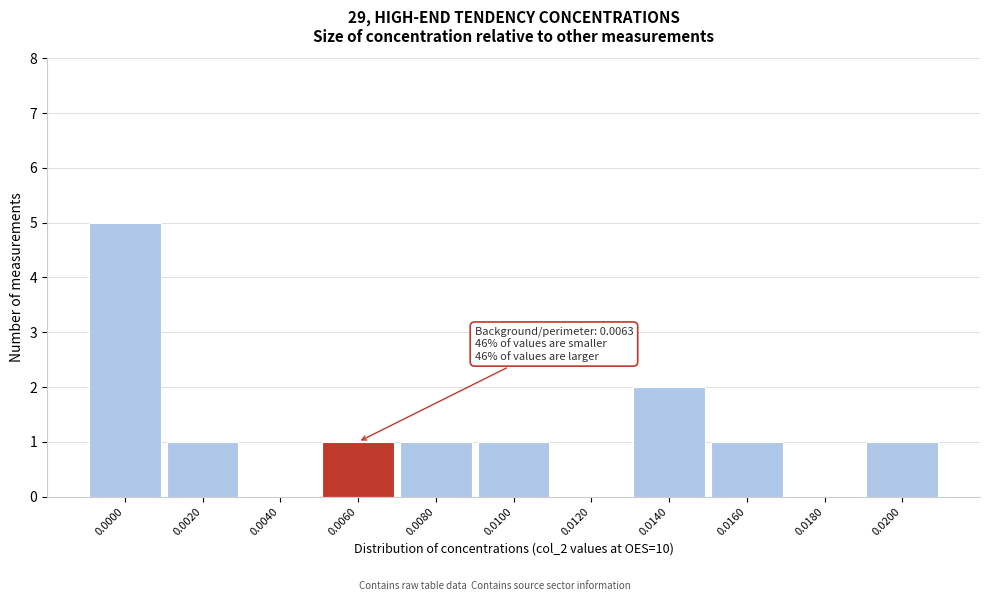

Reading left to right, transcribe all the data shown in this chart.

0.0000=5	0.0020=1	0.0040=0	0.0060=1	0.0080=1	0.0100=1	0.0120=0	0.0140=2	0.0160=1	0.0180=0	0.0200=1